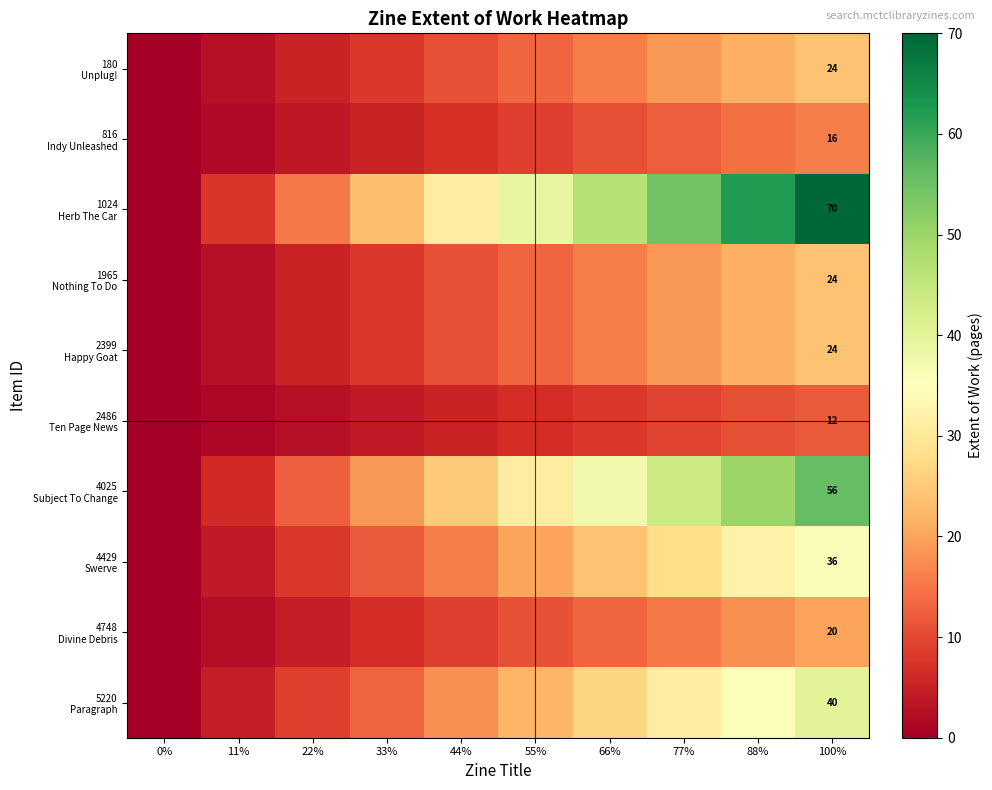

Where does the 4748 Divine Debris series first go above 11?

55%